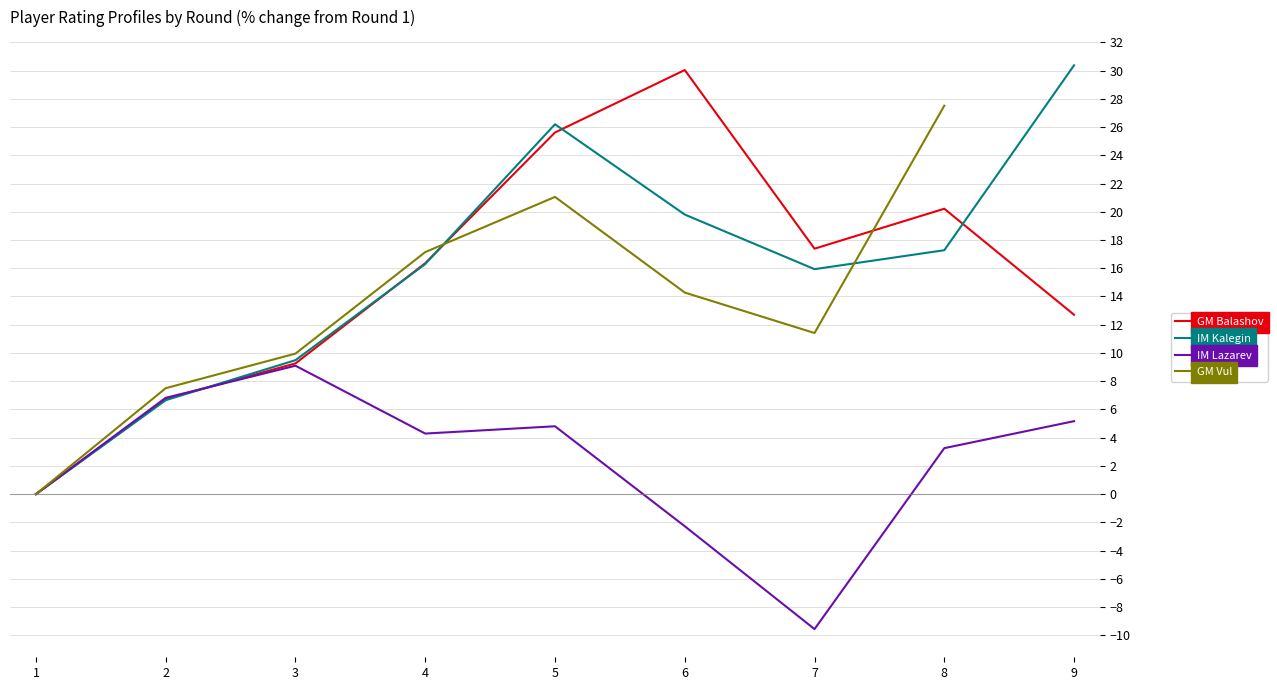

What are all the series names shown in the legend?

GM Balashov, IM Kalegin, IM Lazarev, GM Vul